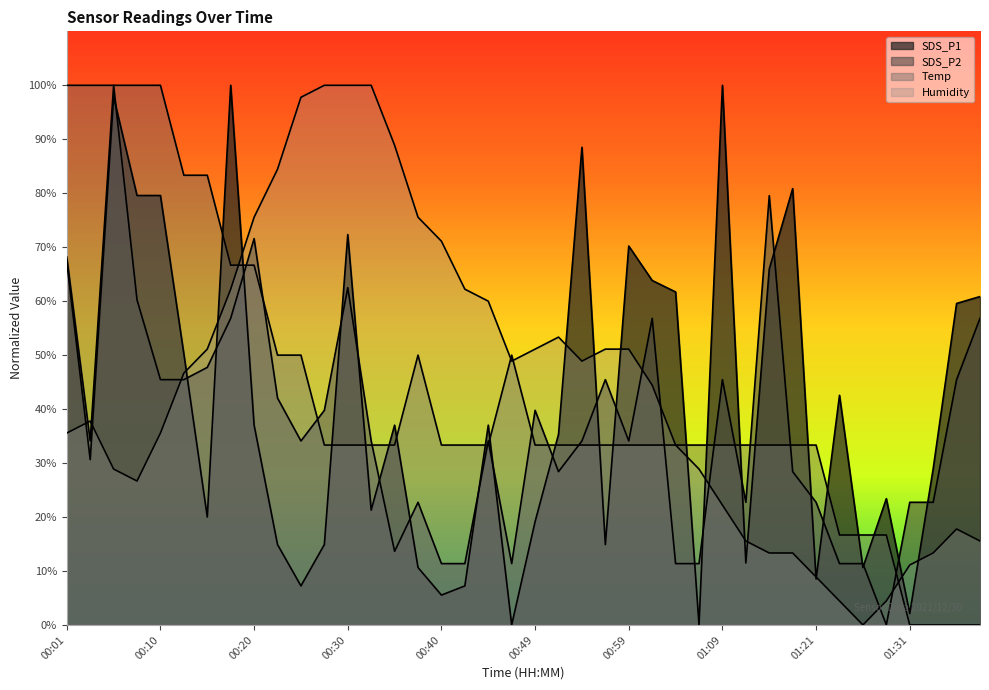

At 00:44, list the series in order from largest to smallest.

Humidity, SDS_P1, SDS_P2, Temp